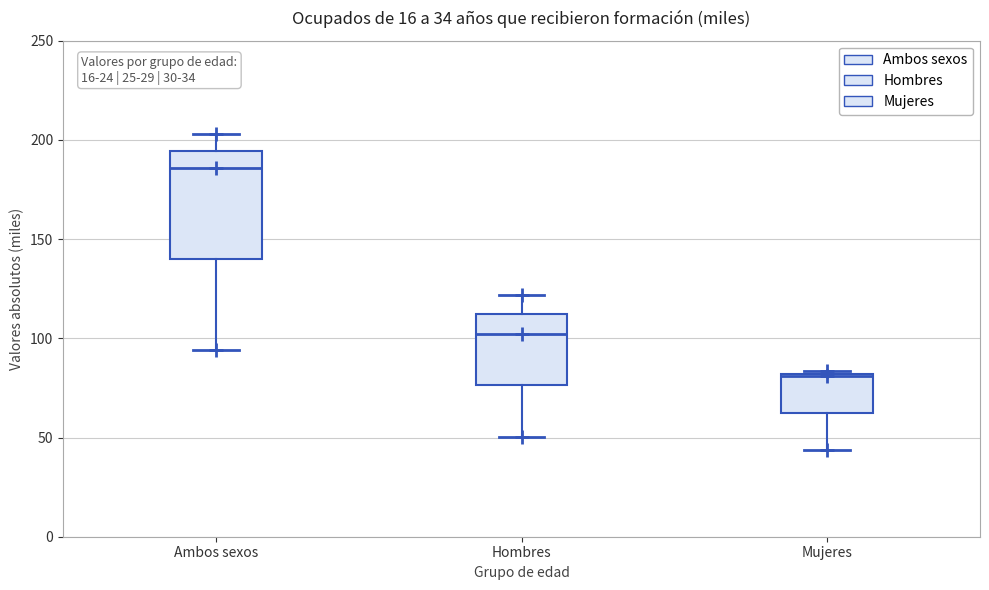

Which box is the tallest, from its lower edge to its upper edge?

Ambos sexos